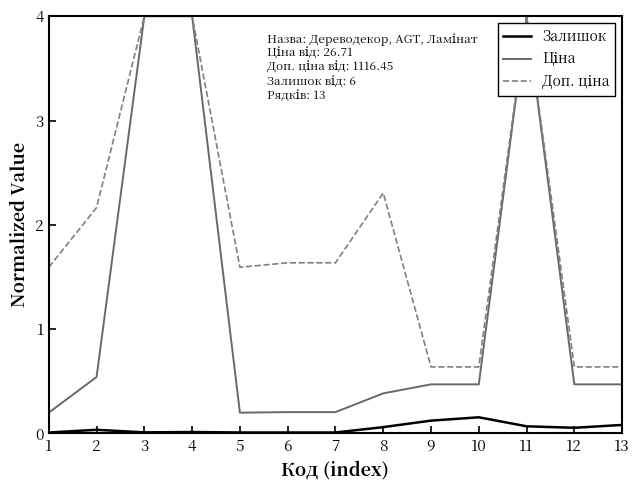

The value of Залишок at 10 is 0.2. True or false?

True